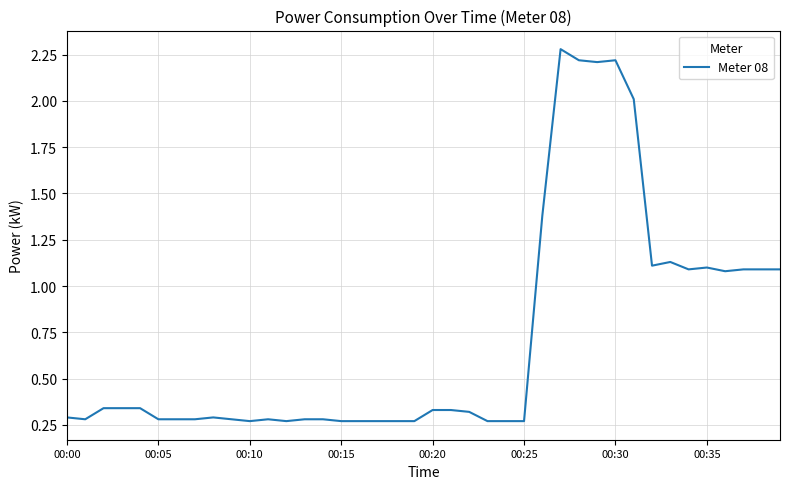

What is the greatest value displayed?

2.3